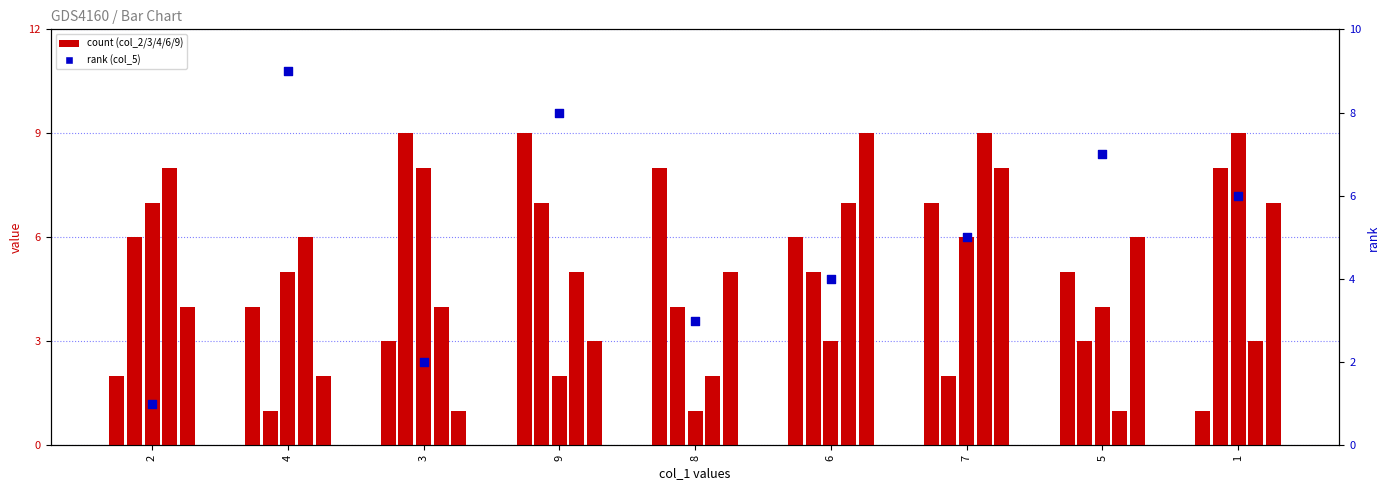

Which series has the largest total across all categories?

col_2